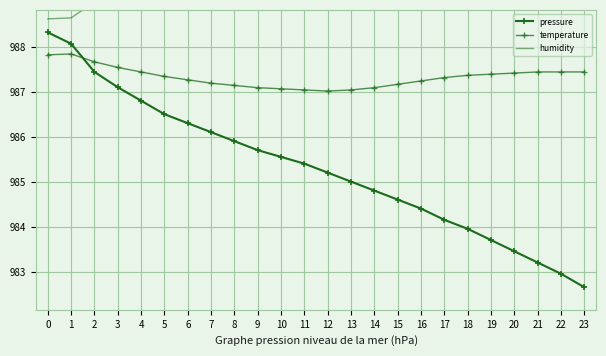

Reading left to right, extract all data points from this chart.

pressure: 988.3	988.1	987.4	987.1	986.8	986.5	986.3	986.1	985.9	985.7	985.5	985.4	985.2	985.0	984.8	984.6	984.4	984.1	984.0	983.7	983.5	983.2	983.0	982.6
temperature: 987.8	987.8	987.7	987.5	987.4	987.3	987.3	987.2	987.1	987.1	987.1	987.0	987.0	987.0	987.1	987.2	987.2	987.3	987.4	987.4	987.4	987.4	987.4	987.4
humidity: 988.6	988.6	989.0	989.1	989.2	989.4	989.5	989.6	989.6	989.7	989.8	989.8	989.9	989.9	989.9	990.0	990.0	990.0	990.0	990.0	990.0	990.0	990.0	990.0